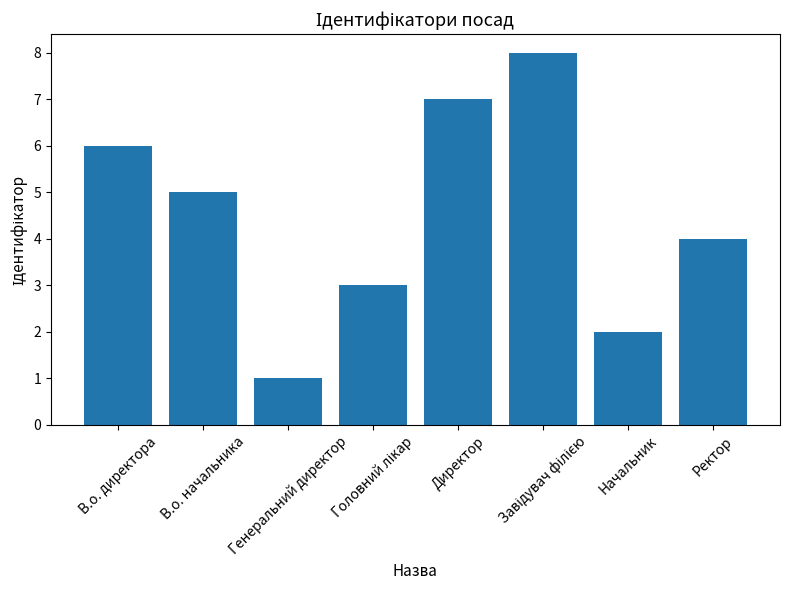

What is the label of the 5th bar from the left?

Директор